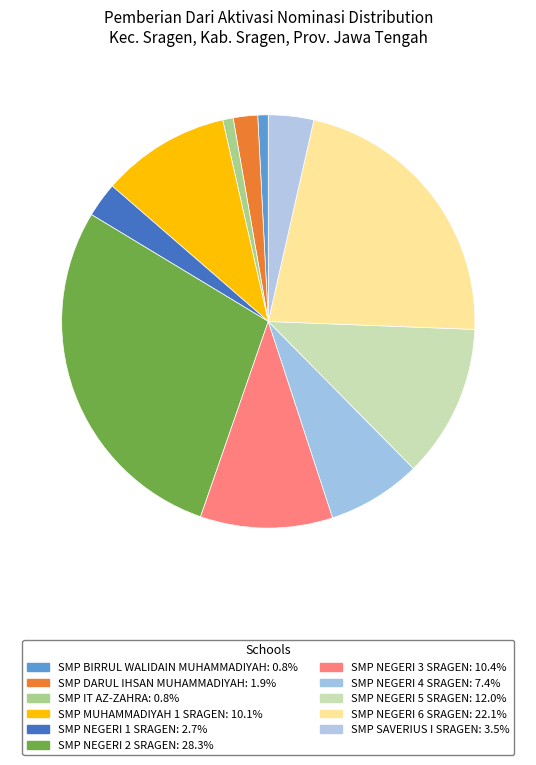

Is there a majority slice in this chart?

No